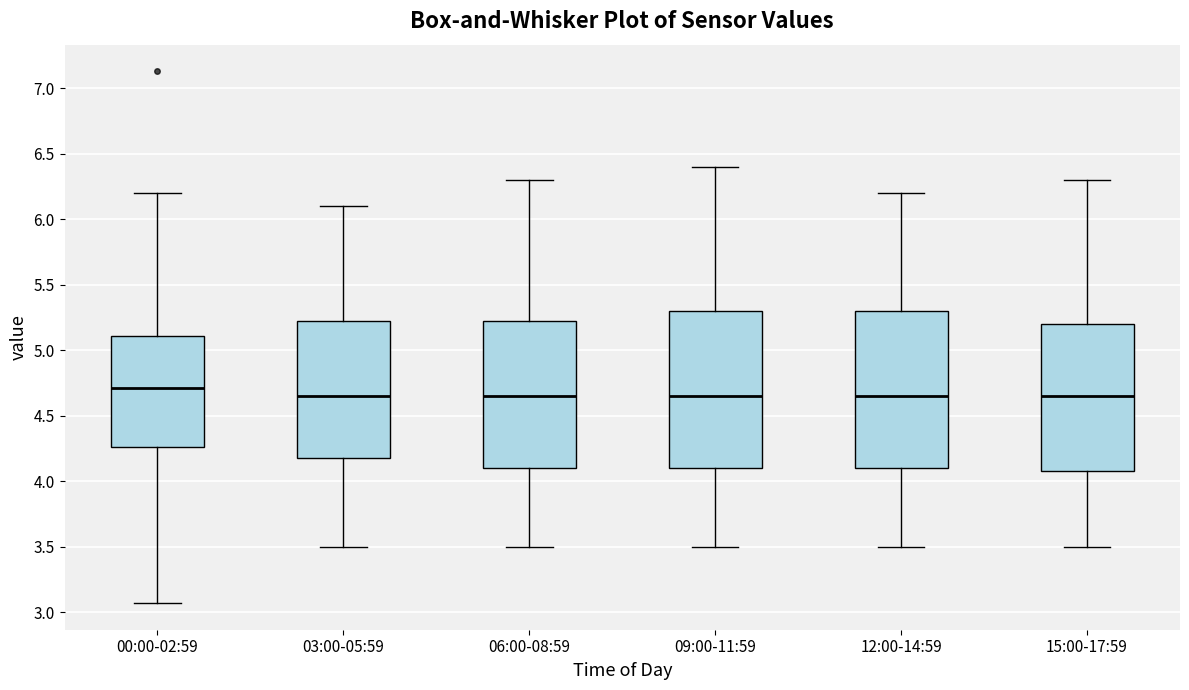

Reading left to right, transcribe this box plot: for each box, give where its median line is, the range the box spans, and where its two whiskers end, as read against the y-axis. The values are not printed on the chart, so give them approximately, as read against the axis.

00:00-02:59: median 4.70, box 4.25 to 5.10, whiskers 3.05 to 6.20
03:00-05:59: median 4.65, box 4.20 to 5.25, whiskers 3.50 to 6.10
06:00-08:59: median 4.65, box 4.10 to 5.25, whiskers 3.50 to 6.30
09:00-11:59: median 4.65, box 4.10 to 5.30, whiskers 3.50 to 6.40
12:00-14:59: median 4.65, box 4.10 to 5.30, whiskers 3.50 to 6.20
15:00-17:59: median 4.65, box 4.10 to 5.20, whiskers 3.50 to 6.30